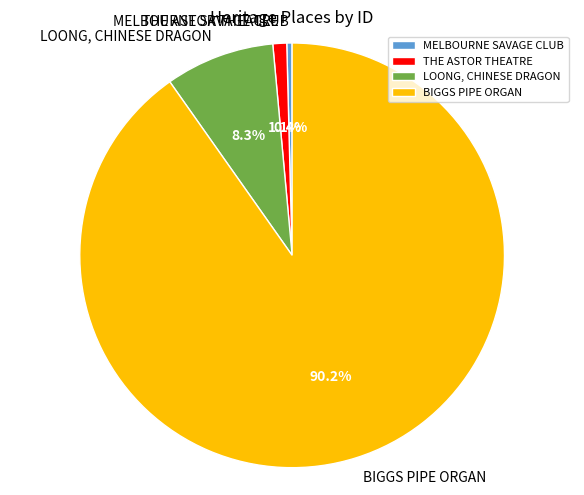

To the nearest percent, what is the combined percentage of LOONG, CHINESE DRAGON and THE ASTOR THEATRE?

9%